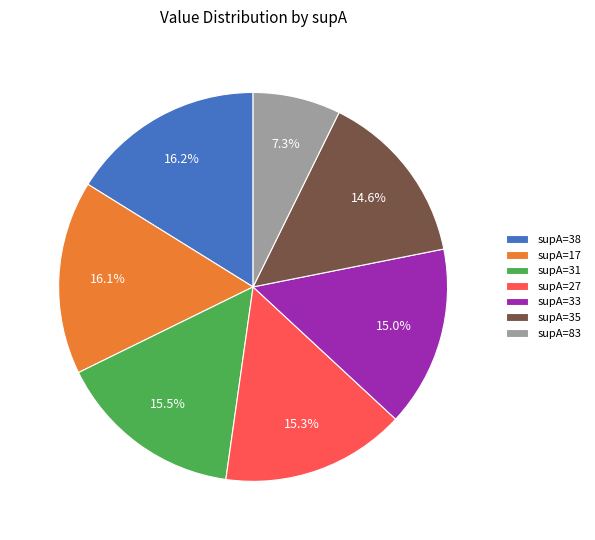

What percentage is NOT represented by supA=35?

85.4%